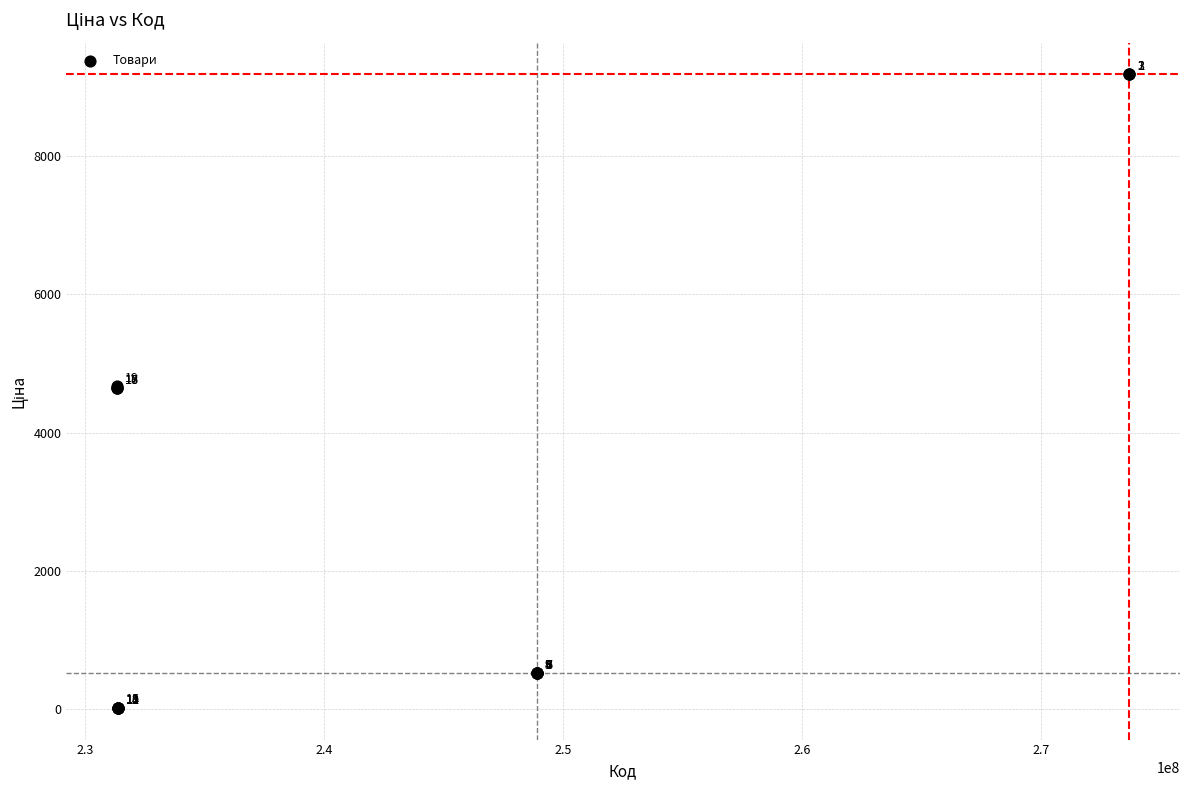

What Y value in the scatter plot is closest to 4600?

4642.5